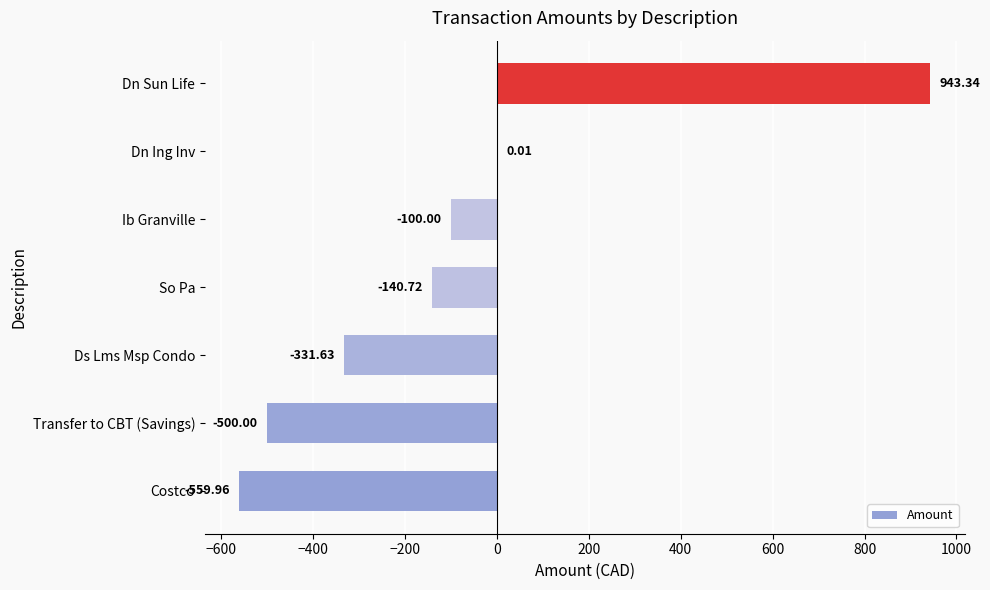

Count the number of categories in the chart.

7